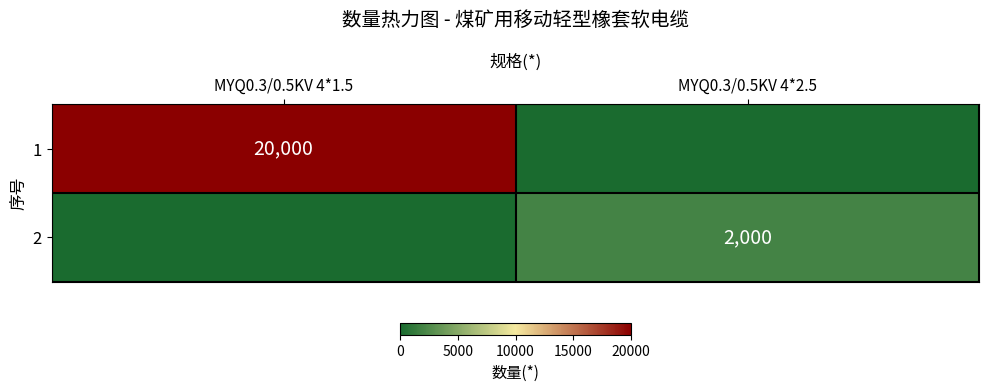

Rank the series by their average value, from highest to lowest.

1, 2